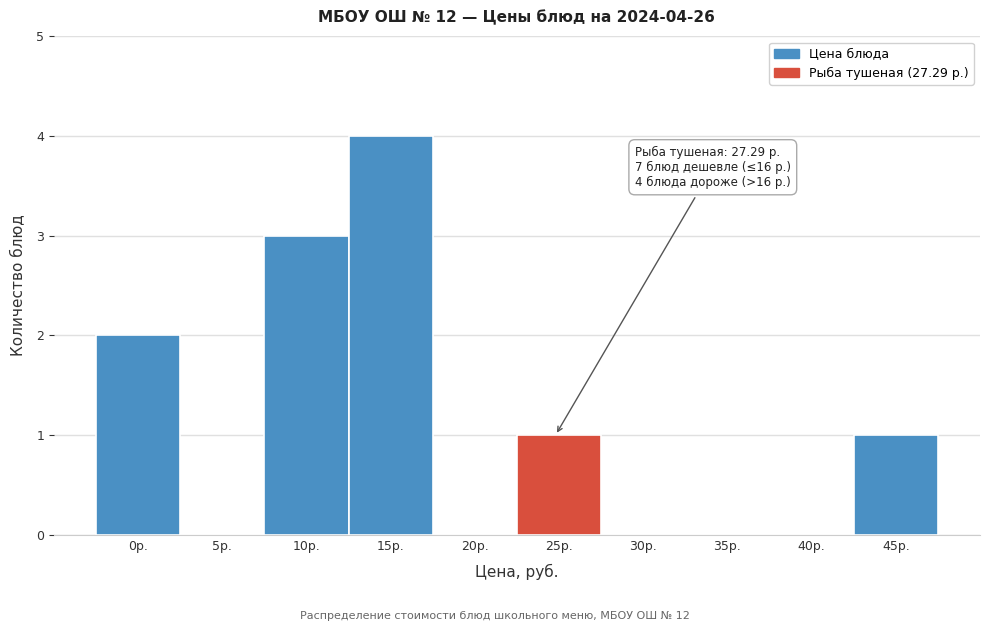

Reading left to right, list all the values displayed in this chart.

0р.=2	5р.=0	10р.=3	15р.=4	20р.=0	25р.=1	30р.=0	35р.=0	40р.=0	45р.=1